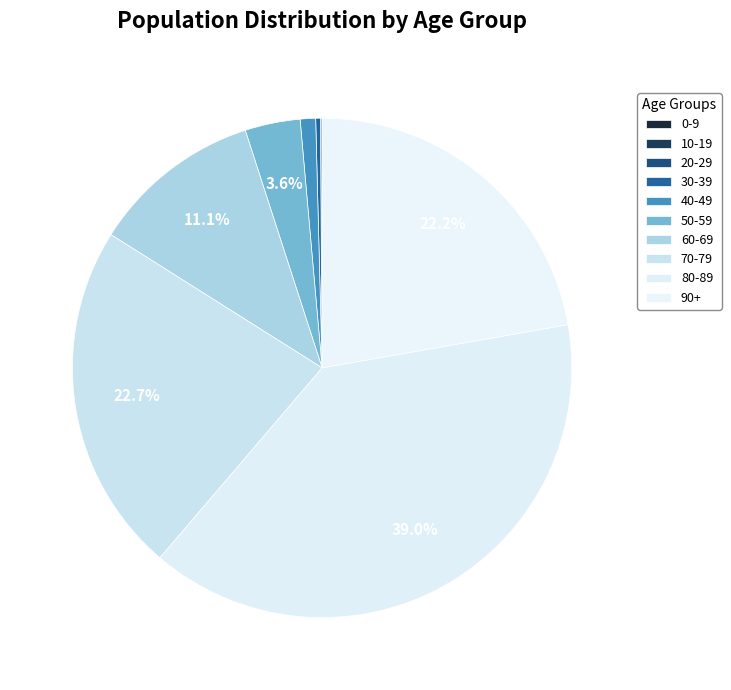

Is it true that 80-89 is 39% of the pie?

True